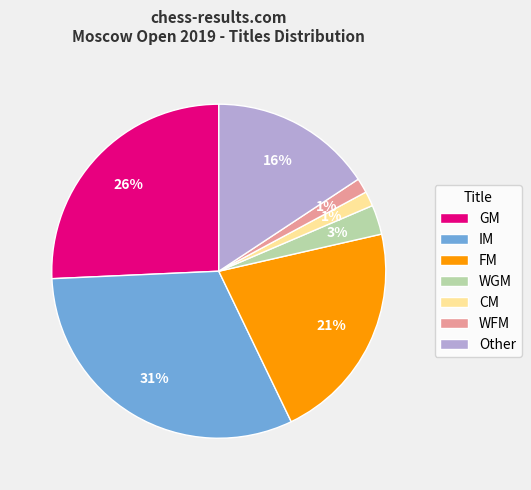

How many slices are in this pie chart?

7